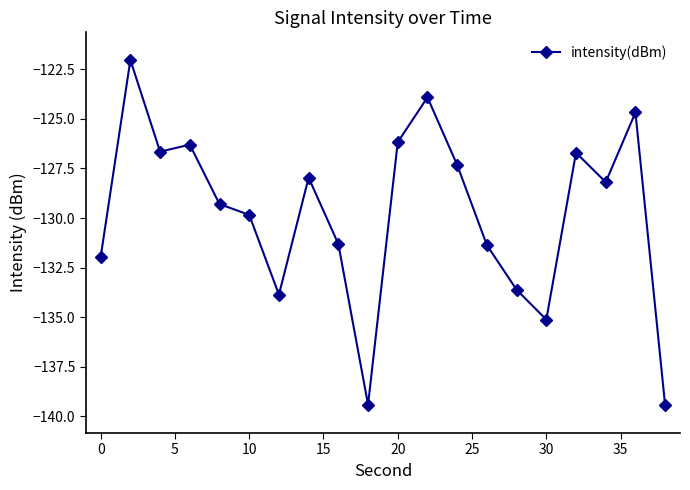

How many lines are shown in the chart?

1